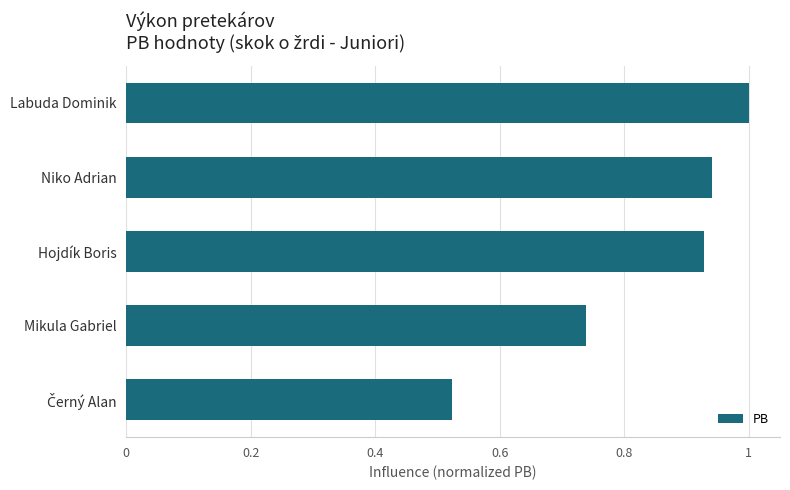

True or false: the data shows 0.5 at Mikula Gabriel.

False